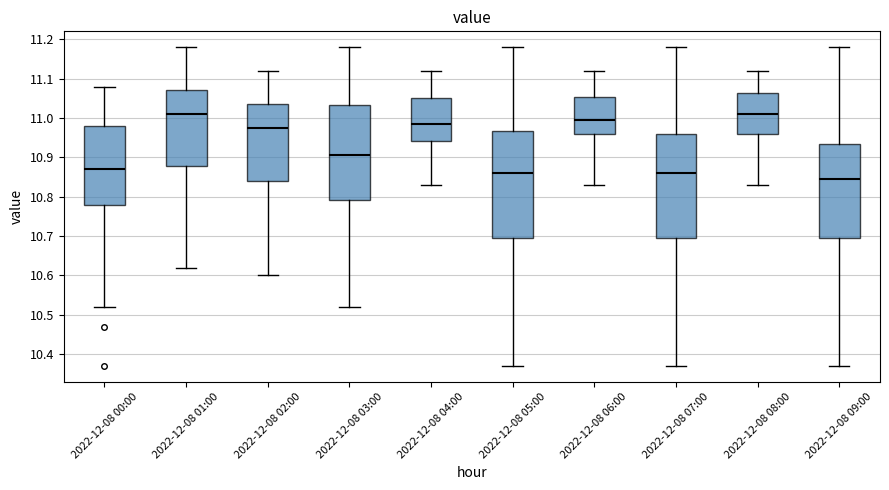

Reading left to right, read every box against the y-axis: the position of its median line, the range the box covers, and the ends of its whiskers. The values are not printed on the chart, so give them approximately, as read against the axis.

2022-12-08 00:00: median 10.87, box 10.78 to 10.98, whiskers 10.52 to 11.08
2022-12-08 01:00: median 11.01, box 10.88 to 11.07, whiskers 10.62 to 11.18
2022-12-08 02:00: median 10.98, box 10.84 to 11.04, whiskers 10.60 to 11.12
2022-12-08 03:00: median 10.91, box 10.79 to 11.03, whiskers 10.52 to 11.18
2022-12-08 04:00: median 10.99, box 10.94 to 11.05, whiskers 10.83 to 11.12
2022-12-08 05:00: median 10.86, box 10.70 to 10.97, whiskers 10.37 to 11.18
2022-12-08 06:00: median 11.00, box 10.96 to 11.05, whiskers 10.83 to 11.12
2022-12-08 07:00: median 10.86, box 10.70 to 10.96, whiskers 10.37 to 11.18
2022-12-08 08:00: median 11.01, box 10.96 to 11.06, whiskers 10.83 to 11.12
2022-12-08 09:00: median 10.85, box 10.70 to 10.94, whiskers 10.37 to 11.18